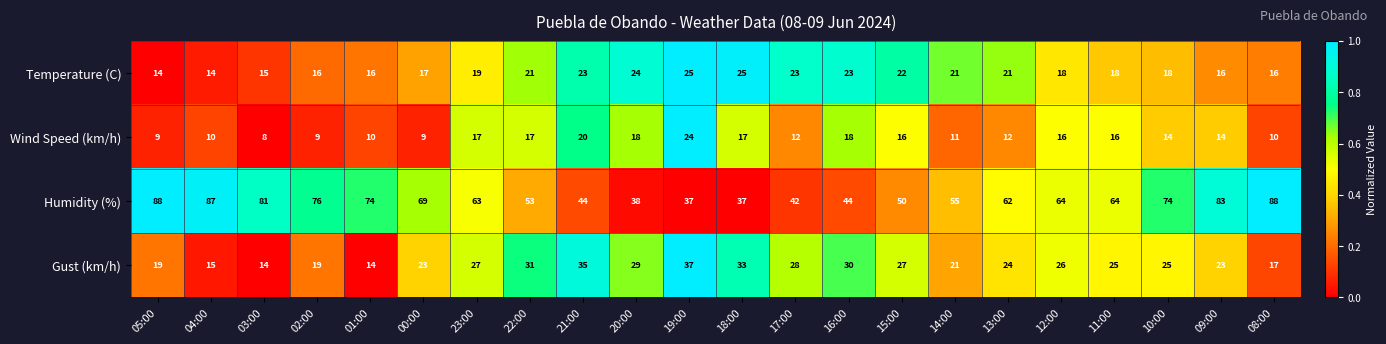

At 20:00, list the series in order from smallest to largest.

Wind Speed (km/h), Temperature (C), Gust (km/h), Humidity (%)